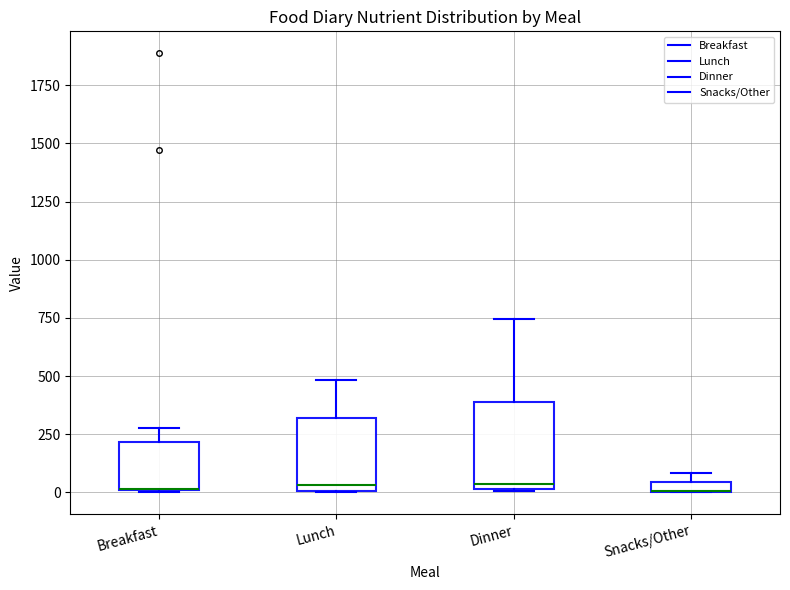

Which box is the tallest, from its lower edge to its upper edge?

Dinner